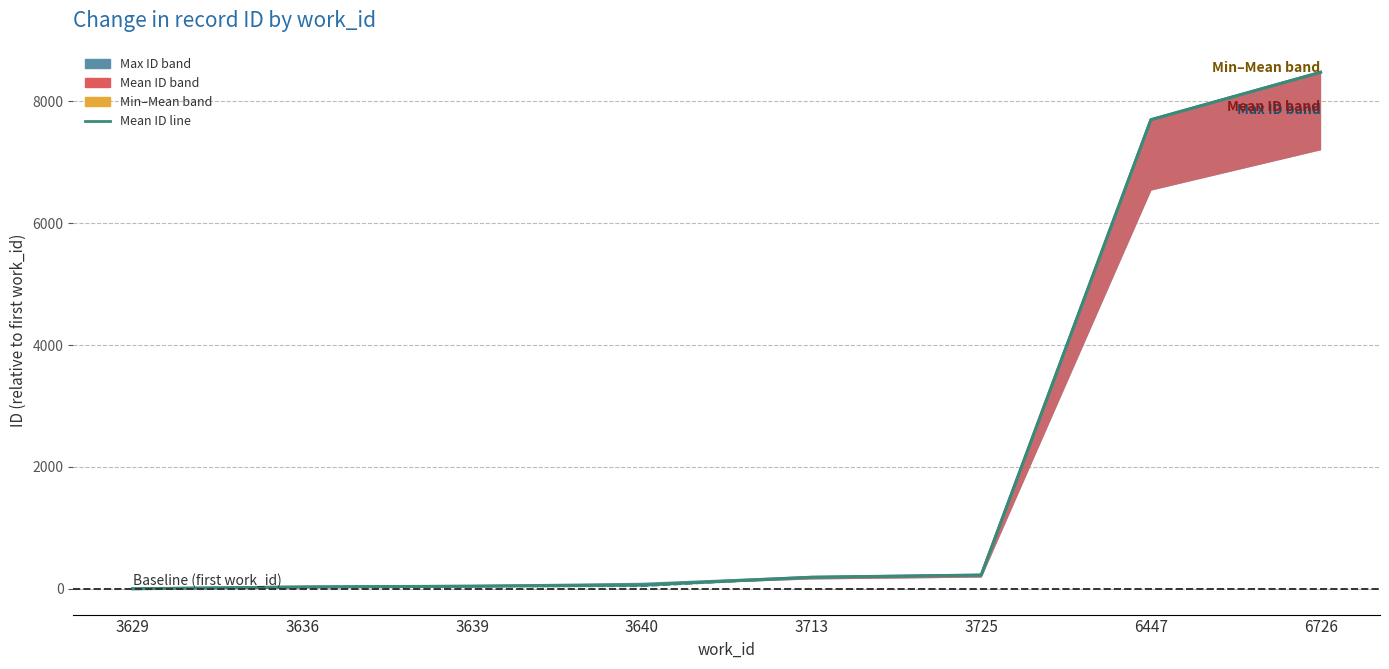

True or false: Mean ID and Max ID cross at least once.

False